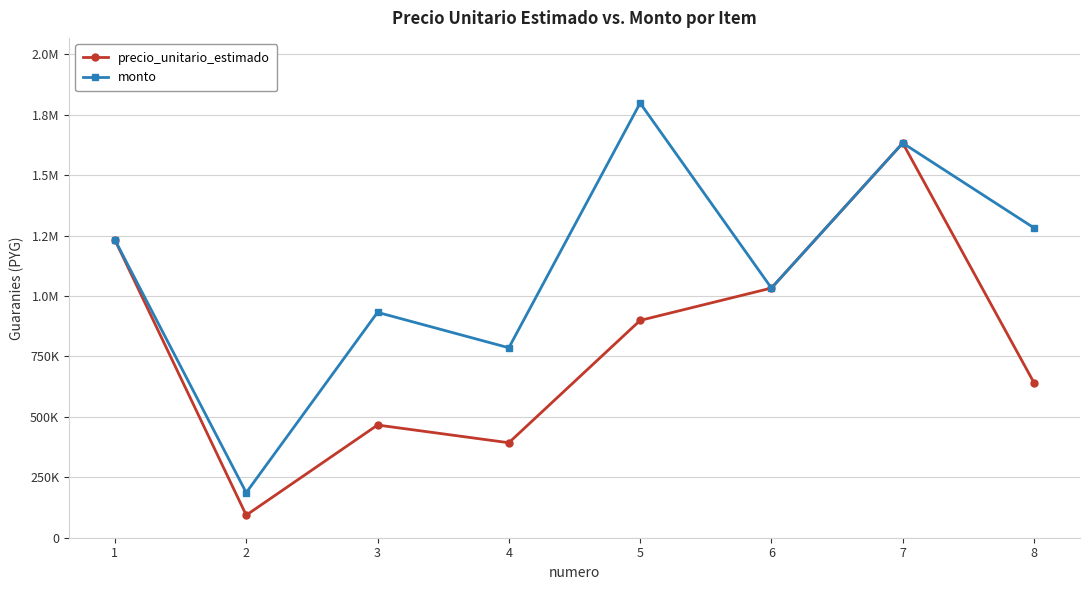

What is the sum of all monto values?

8881499